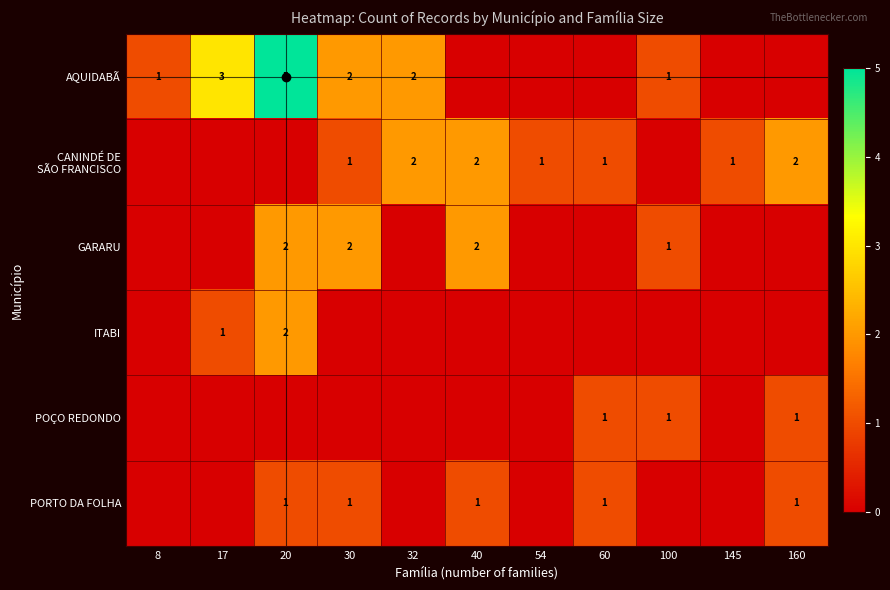

Which series has the largest total across all categories?

AQUIDABÃ